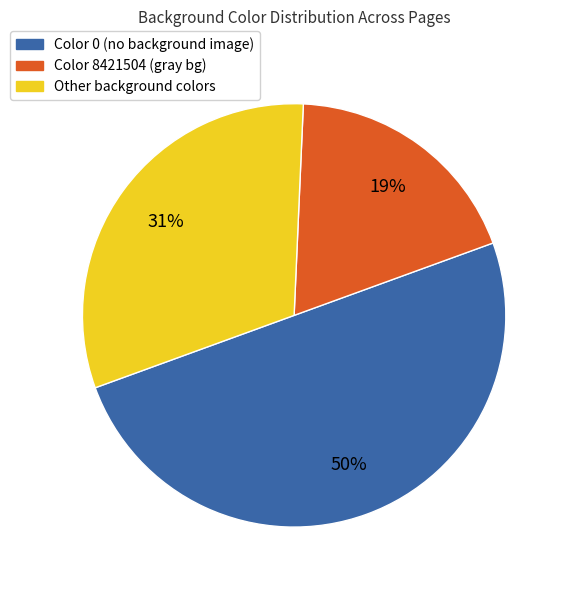

How many segments does this pie chart have?

3